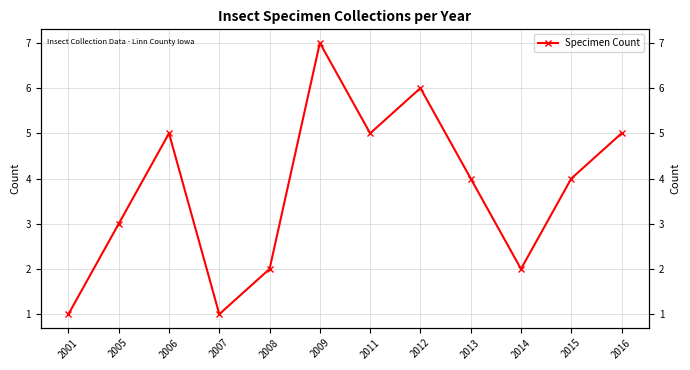

Is this an area chart (filled region under the line)?

No